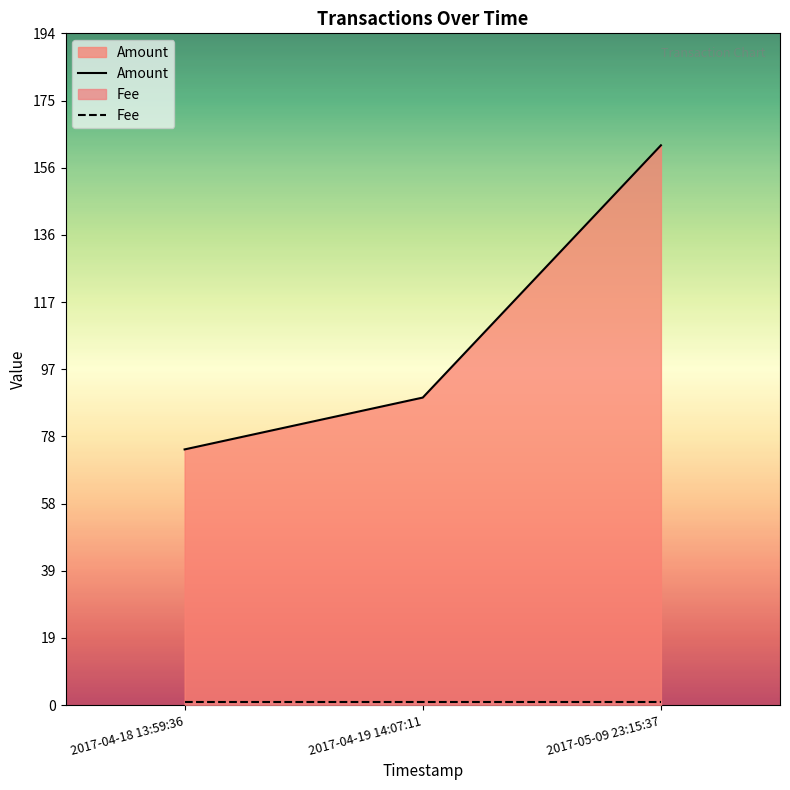

Is it true that Amount equals 110 at 2017-04-18 13:59:36?

False